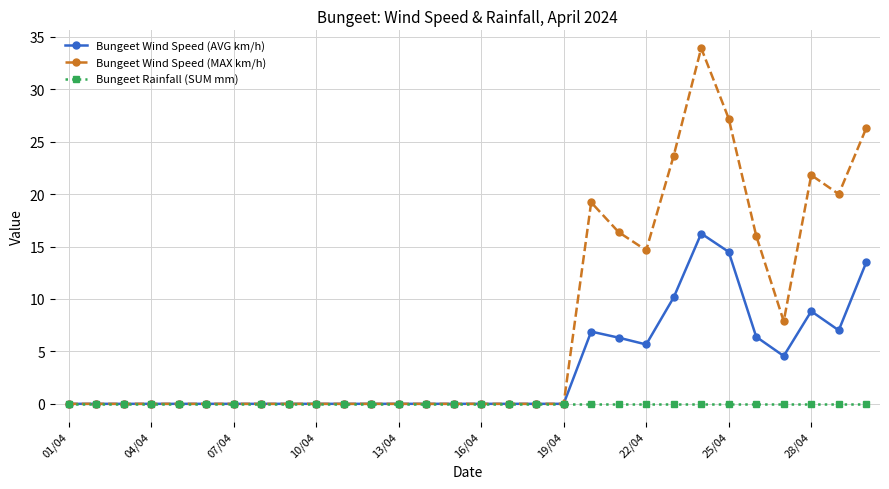

List the series in order of their peak value, lowest first.

Bungeet Rainfall (SUM mm), Bungeet Wind Speed (AVG km/h), Bungeet Wind Speed (MAX km/h)